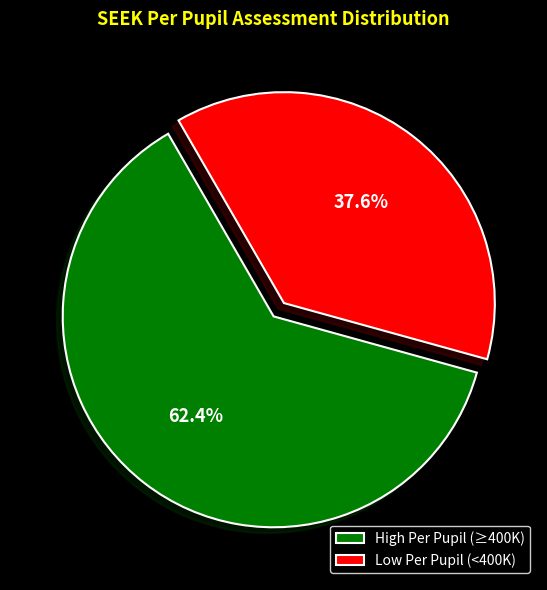

Does Low Per Pupil (<400K) represent more than half of the total?

No